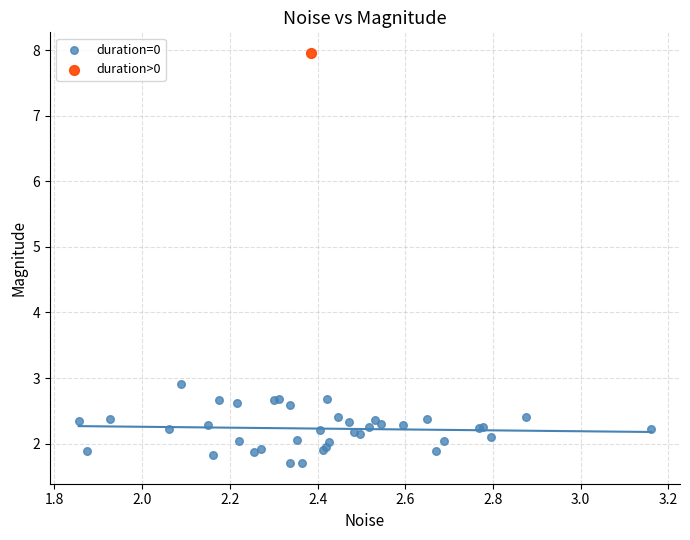

What are all the series names shown in the legend?

duration=0, duration>0